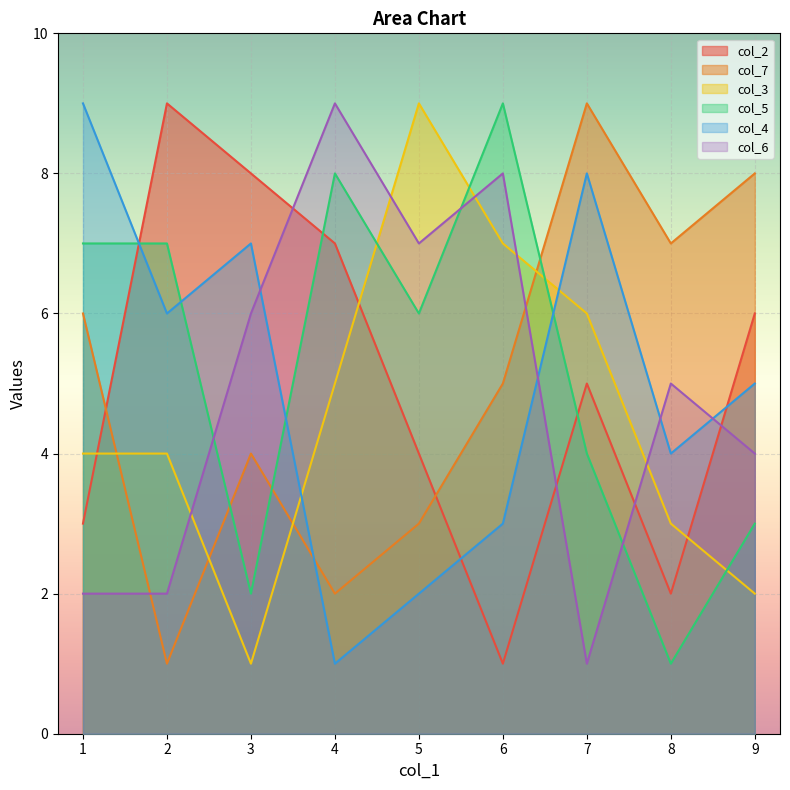

Count the number of categories in the chart.

9